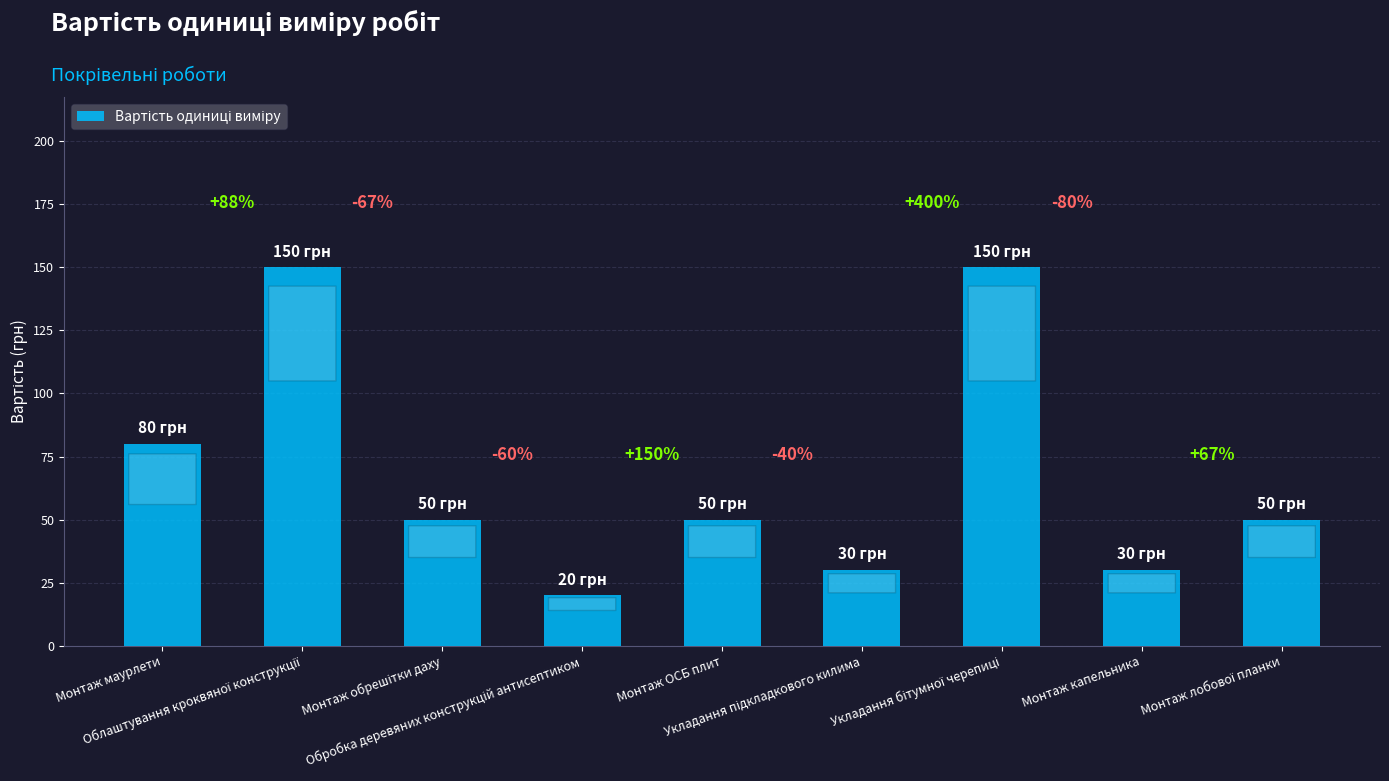

How many bars are there in total?

9